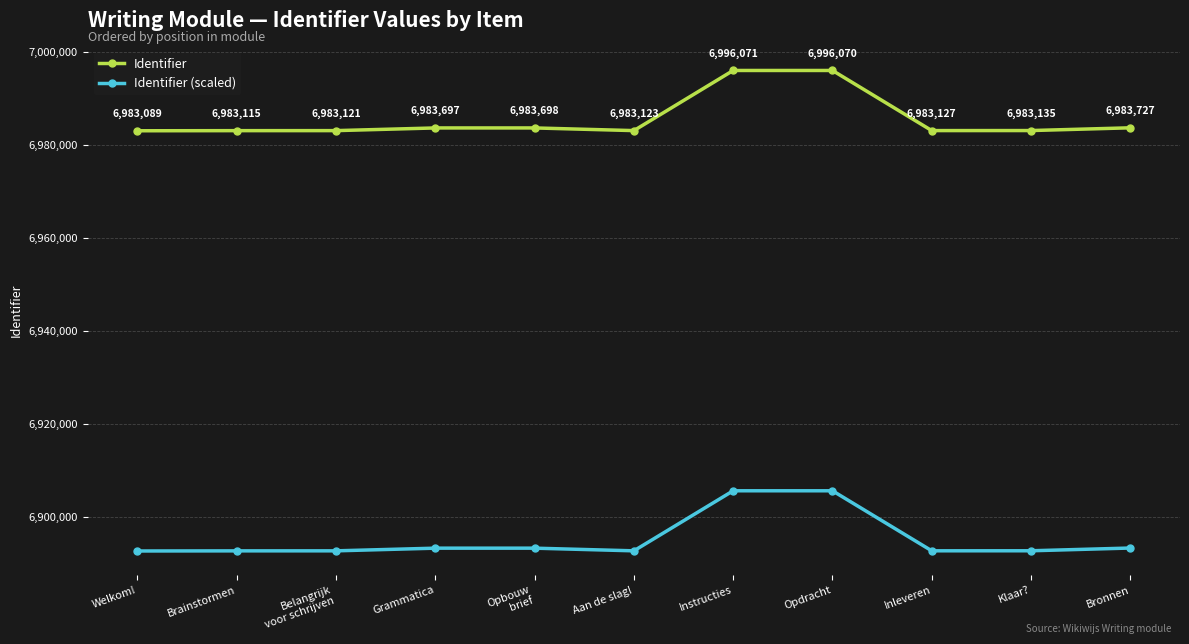

Which category has the lowest value in the Identifier (scaled) series?

Welkom!